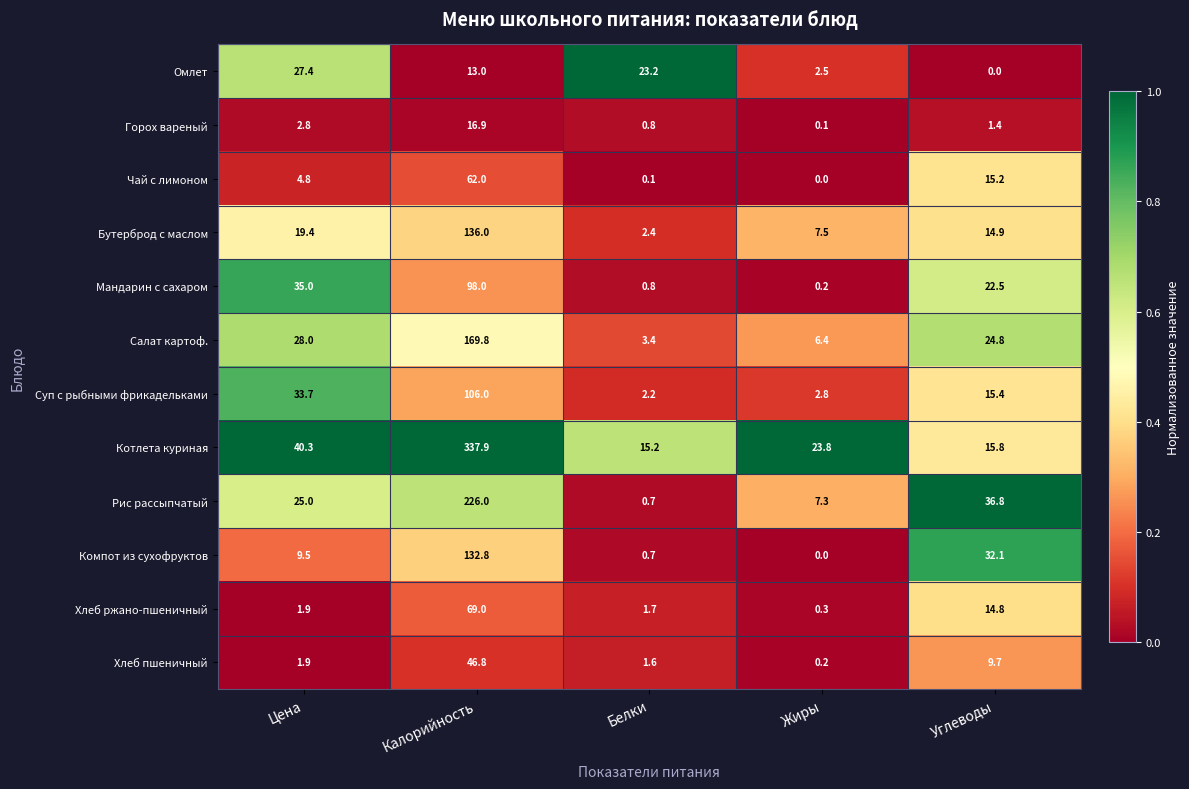

Rank the categories by Мандарин с сахаром value from highest to lowest.

Калорийность, Цена, Углеводы, Белки, Жиры